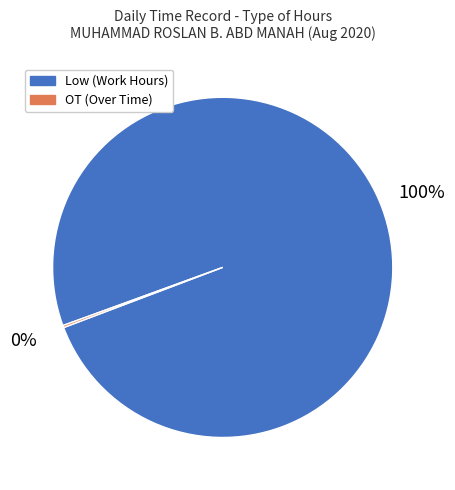

True or false: Low accounts for 100% of the total.

True